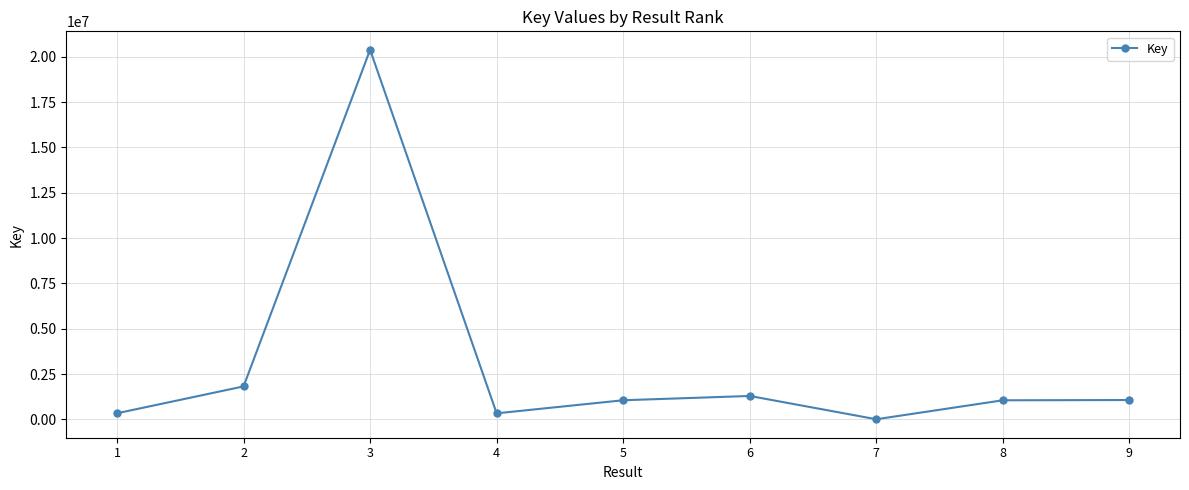

How many lines are shown in the chart?

1